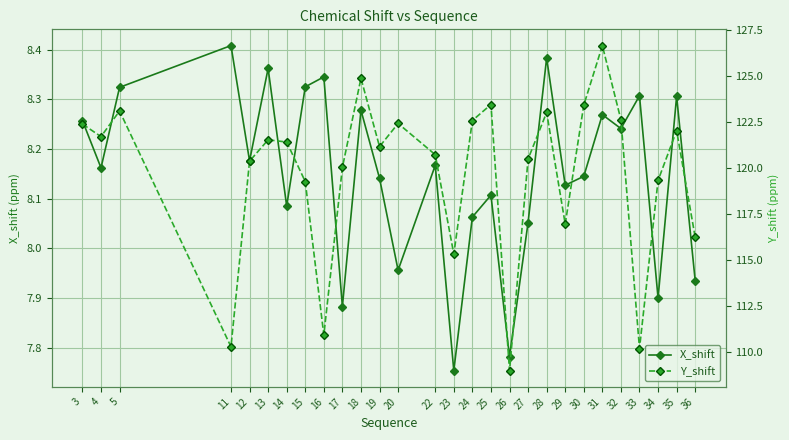

What are all the series names shown in the legend?

X_shift, Y_shift